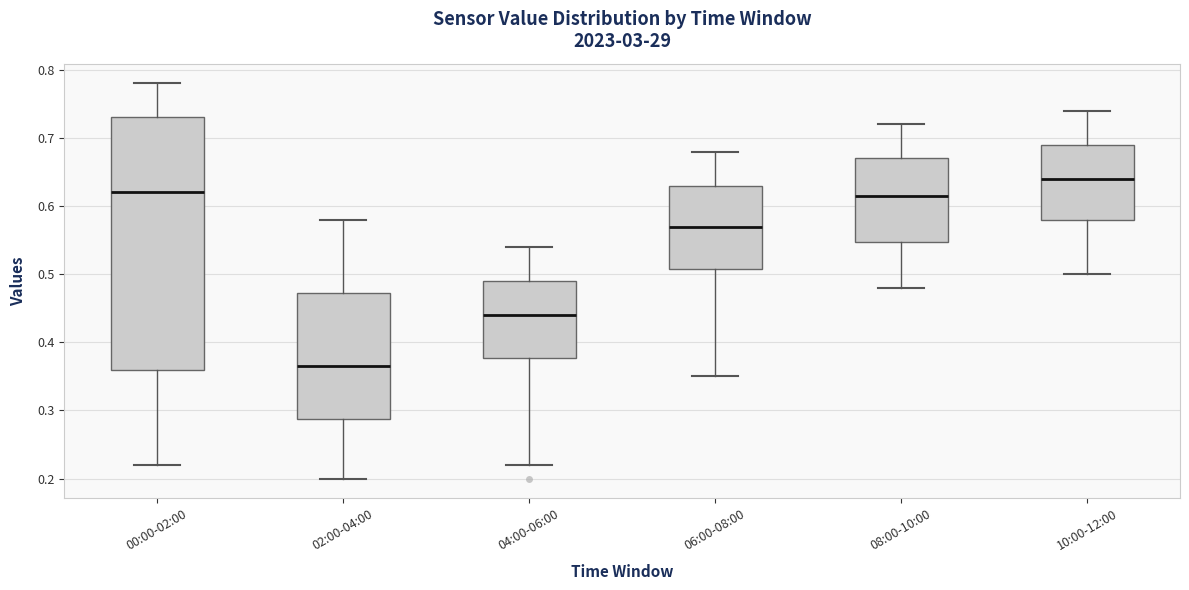

Which box is the tallest, from its lower edge to its upper edge?

00:00-02:00